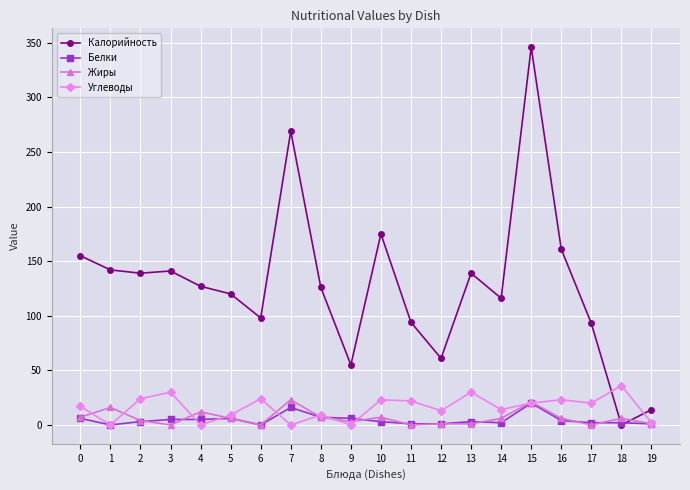

The value of Калорийность at 11 is 94. True or false?

True